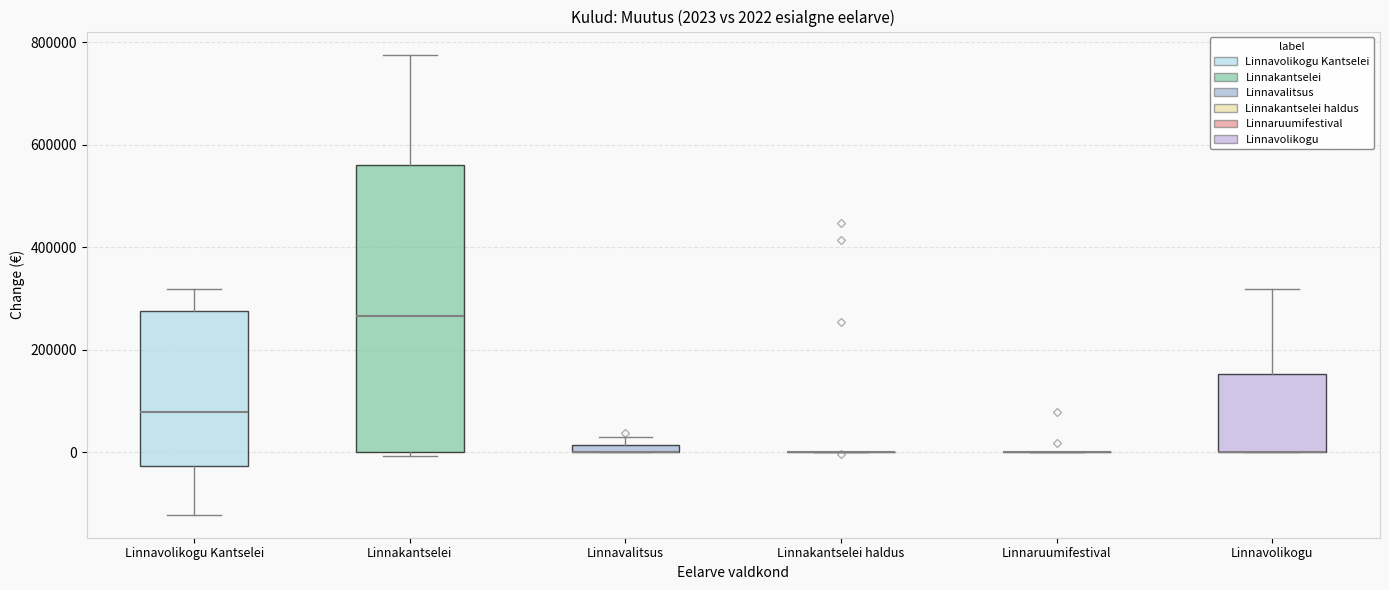

Comparing the boxes themselves (not the whiskers), which one is the tallest?

Linnakantselei